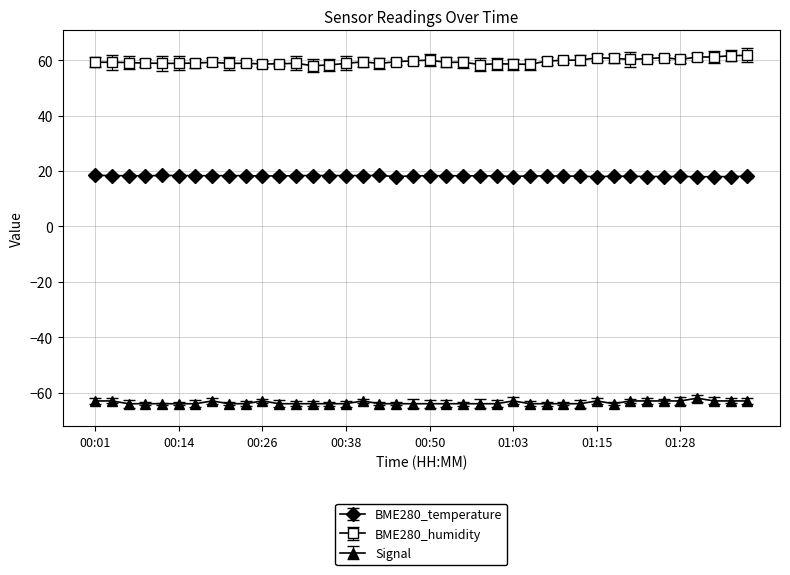

What is the greatest value displayed?

61.7